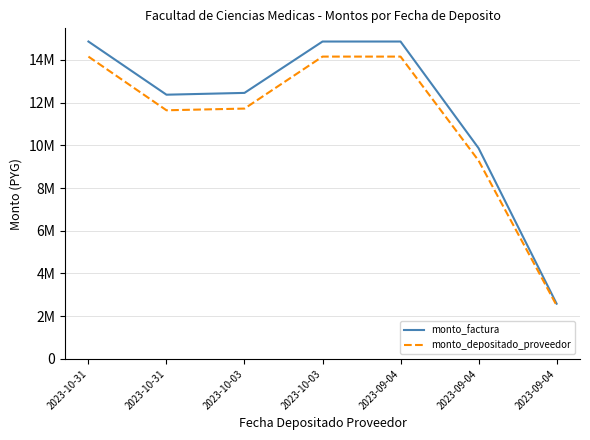

Reading left to right, list all the values displayed in this chart.

monto_factura: 14858800	12369712	12454044	14858800	14858800	9866844	2587200
monto_depositado_proveedor: 14153361	11640461	11719821	14153361	14153361	9285149	2504880